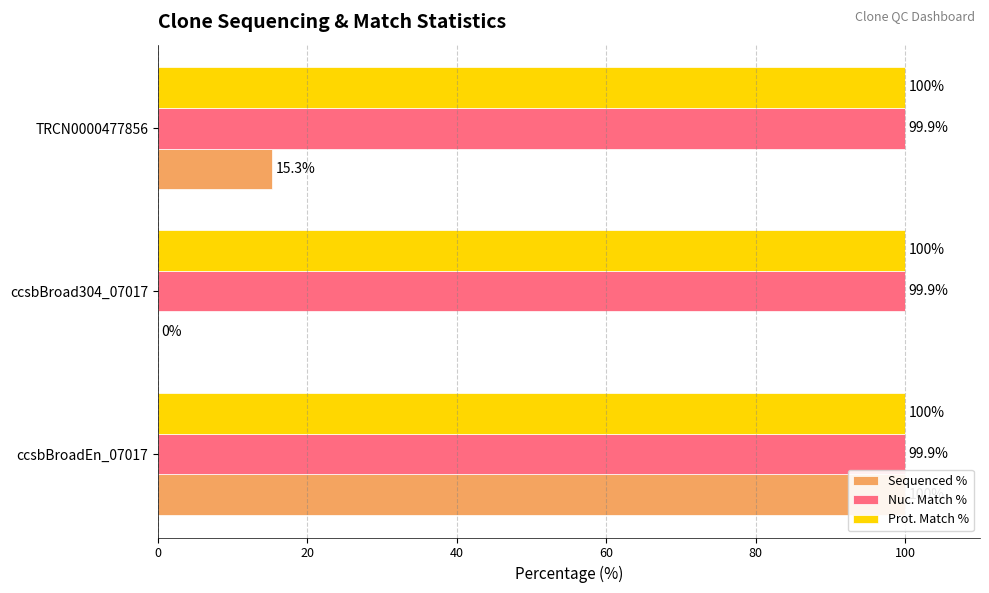

What is the sum of all Sequenced % values?

115.3